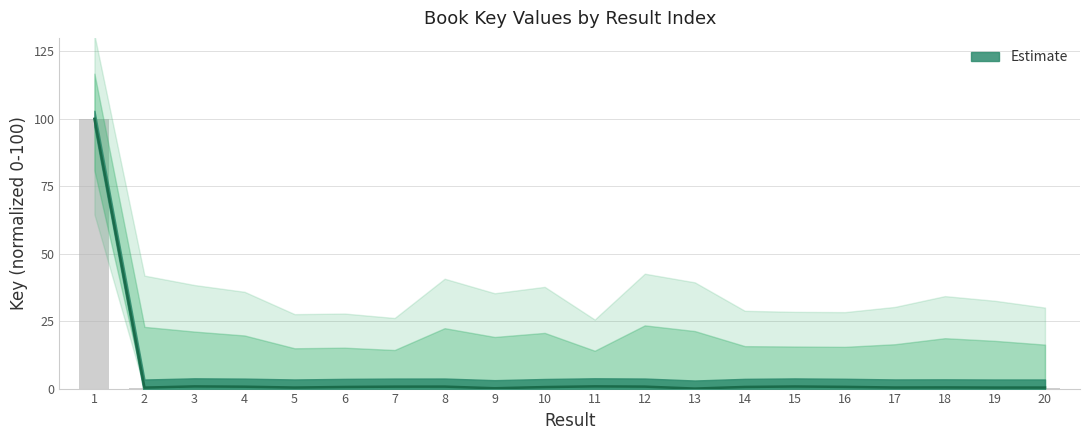

Rank the categories by value from highest to lowest.

1, 11, 3, 15, 8, 12, 7, 4, 16, 14, 6, 10, 18, 17, 5, 20, 19, 2, 9, 13